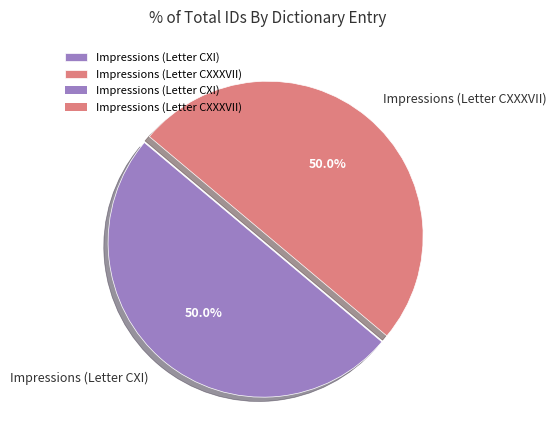

True or false: Impressions (Letter CXXXVII) accounts for 59% of the total.

False